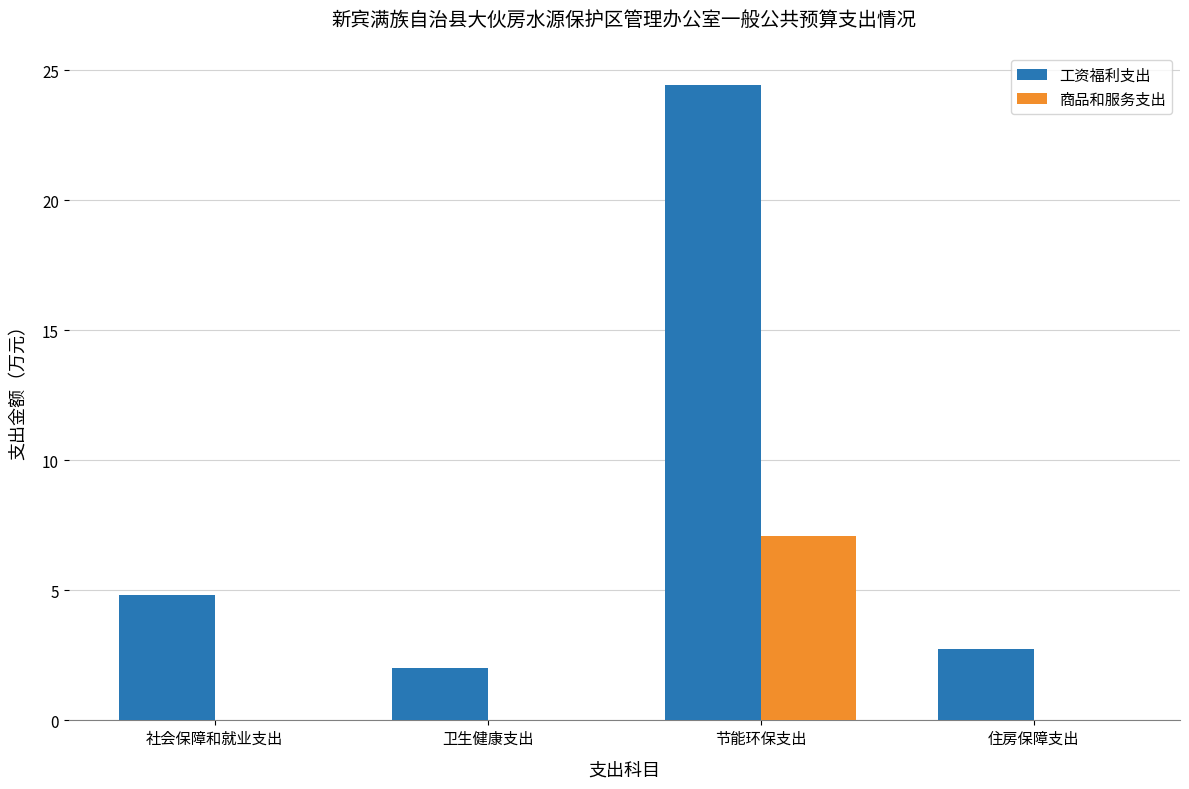

What are all the series names shown in the legend?

工资福利支出, 商品和服务支出